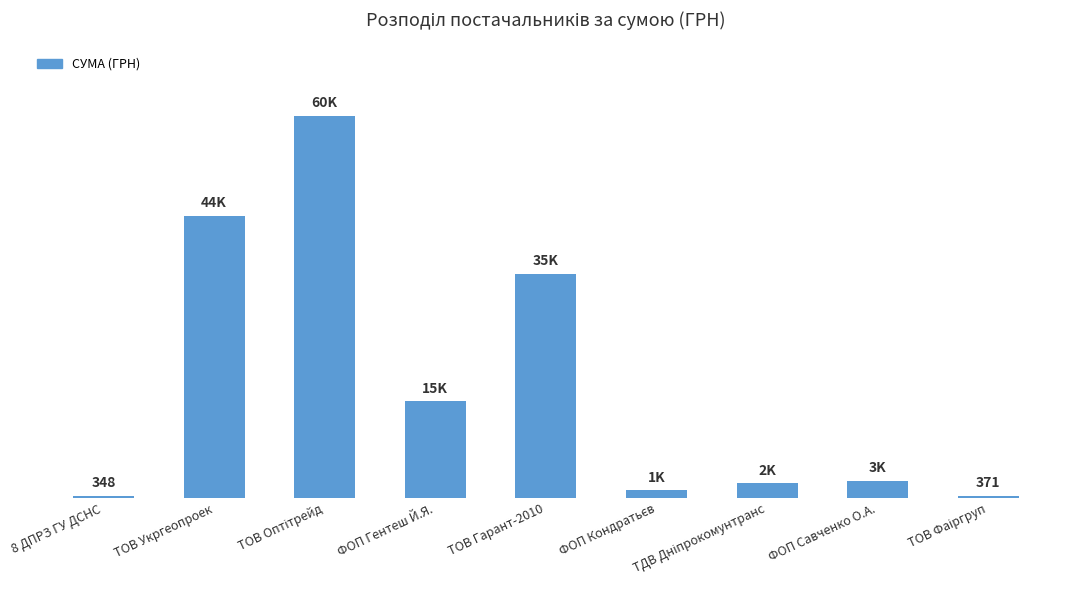

Count the number of categories in the chart.

9